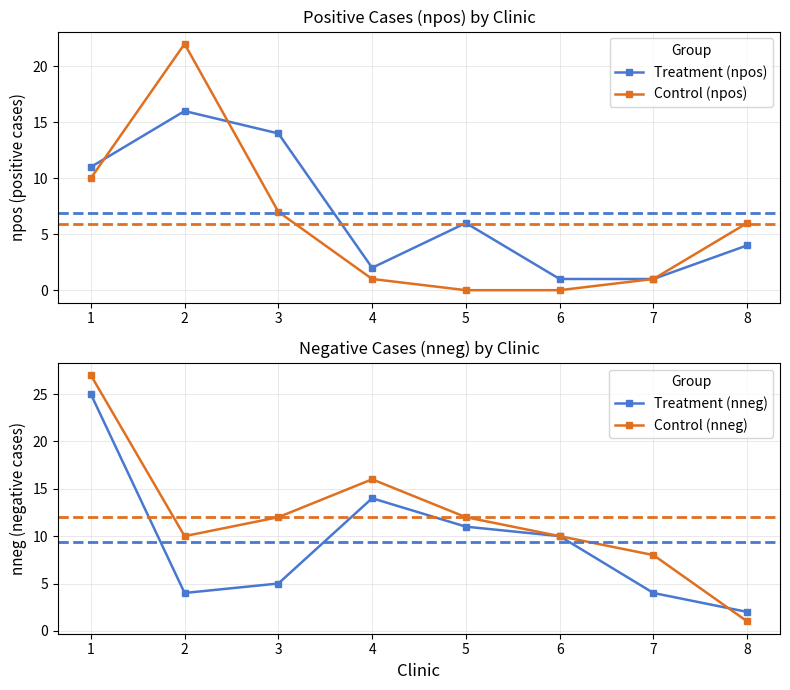

Reading left to right, list all the values displayed in this chart.

Treatment (npos): 11	16	14	2	6	1	1	4
Control (npos): 10	22	7	1	0	0	1	6
Treatment (nneg): 25	4	5	14	11	10	4	2
Control (nneg): 27	10	12	16	12	10	8	1